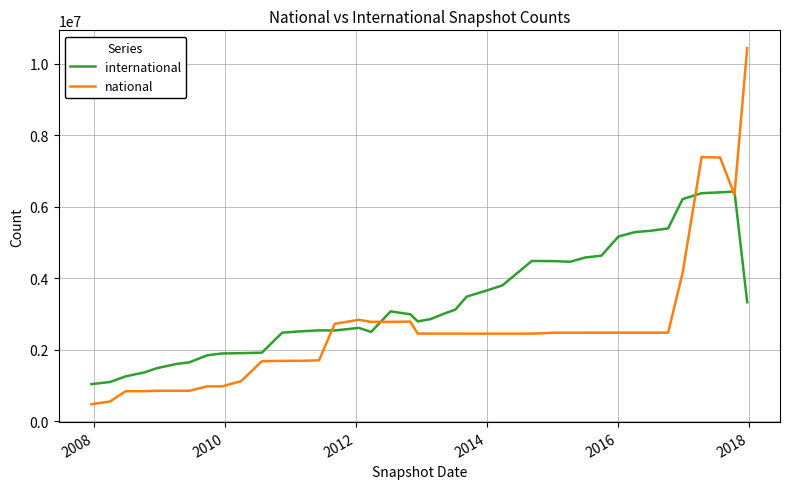

After their last crossing, which series has the higher values: national or international?

national